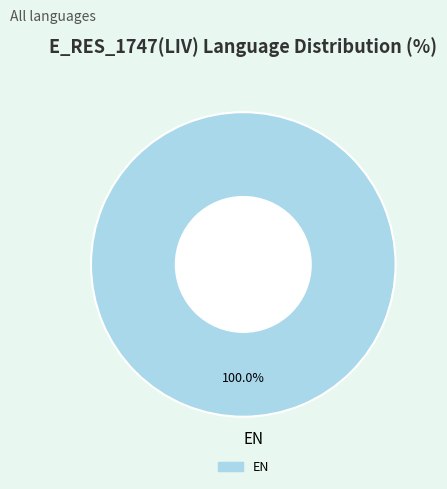

Does any single category account for the majority?

Yes